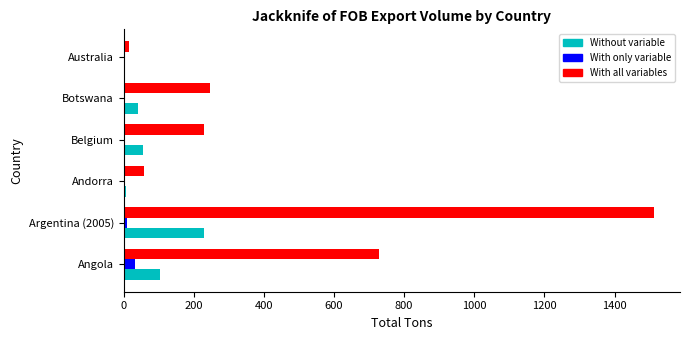

Which label corresponds to the largest value in the chart?

Argentina (2005)